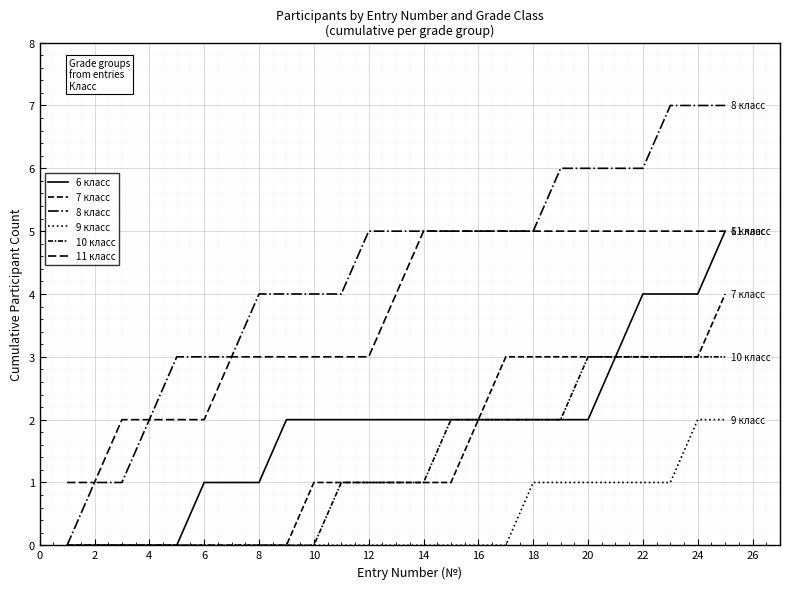

List the series in order of their peak value, lowest first.

9 класс, 10 класс, 7 класс, 6 класс, 11 класс, 8 класс